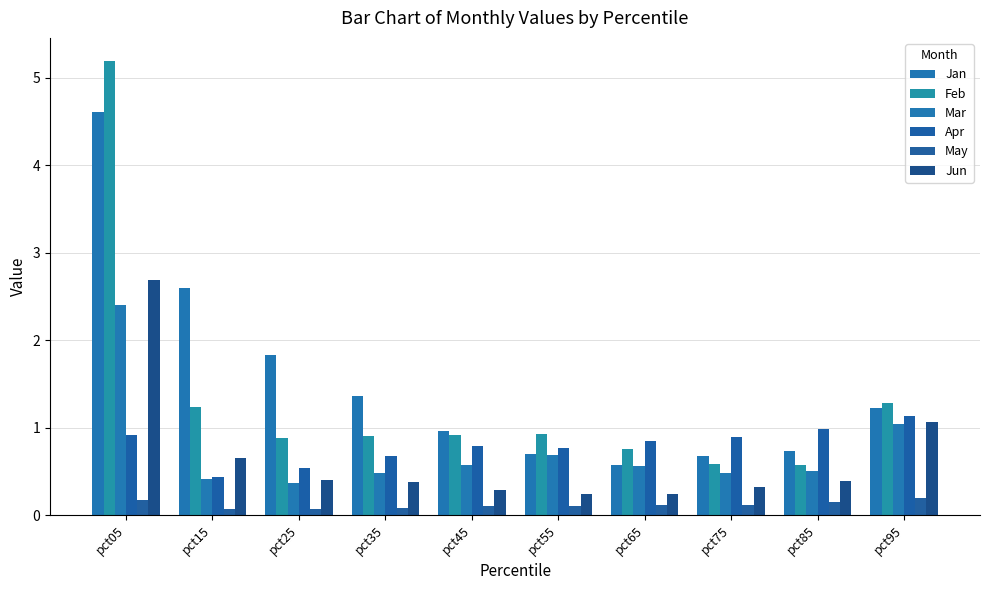

Reading left to right, what are all the values shown in this chart?

Jan: 4.6	2.6	1.8	1.4	1.0	0.7	0.6	0.7	0.7	1.2
Feb: 5.2	1.2	0.9	0.9	0.9	0.9	0.8	0.6	0.6	1.3
Mar: 2.4	0.4	0.4	0.5	0.6	0.7	0.6	0.5	0.5	1.0
Apr: 0.9	0.4	0.5	0.7	0.8	0.8	0.9	0.9	1.0	1.1
May: 0.2	0.1	0.1	0.1	0.1	0.1	0.1	0.1	0.2	0.2
Jun: 2.7	0.7	0.4	0.4	0.3	0.2	0.2	0.3	0.4	1.1